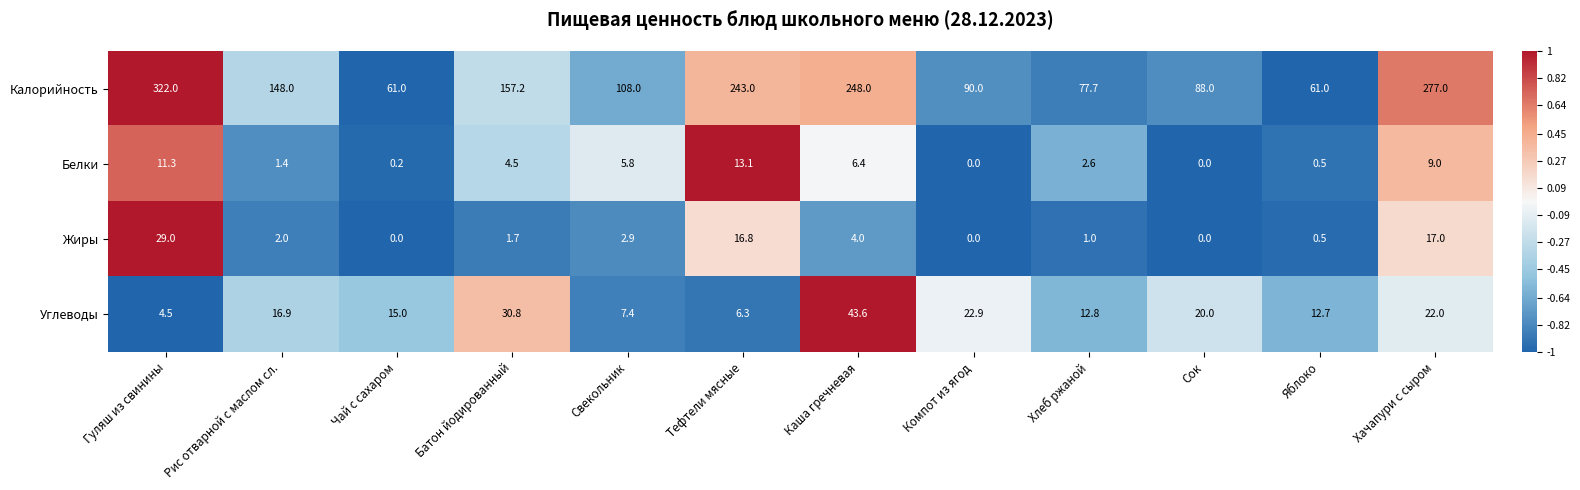

The value of Жиры at Свекольник is 1.7. True or false?

False